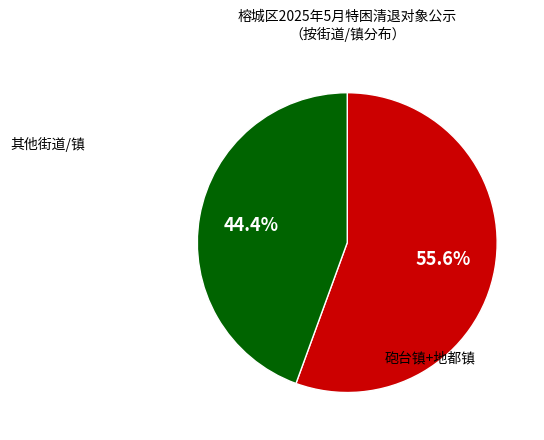

Is there a majority slice in this chart?

Yes